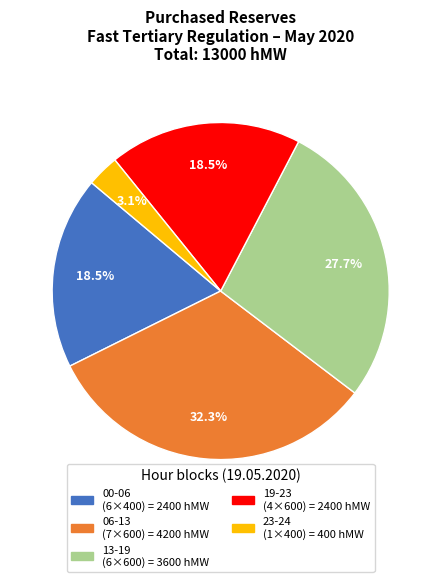

Is there any slice that represents more than half of the pie?

No